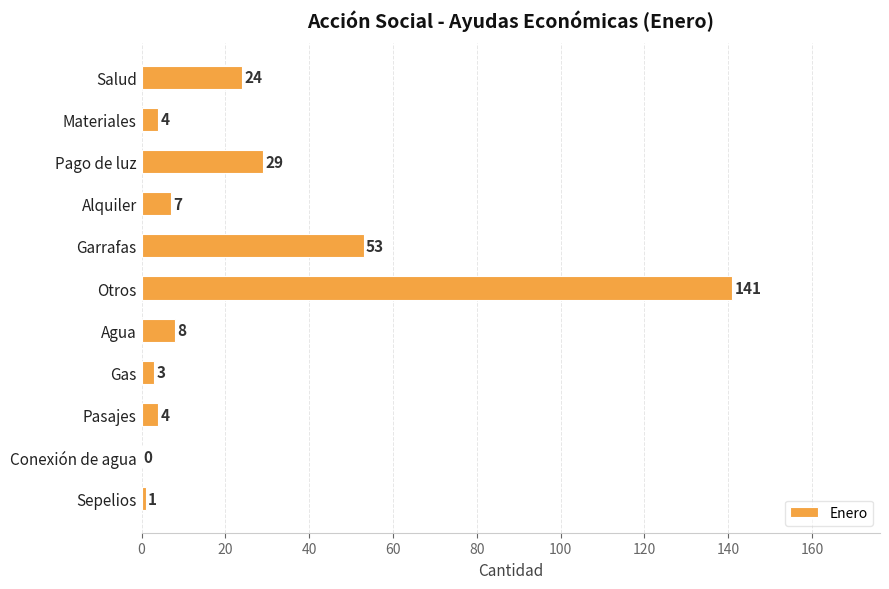

Between Pago de luz and Otros, which is larger?

Otros